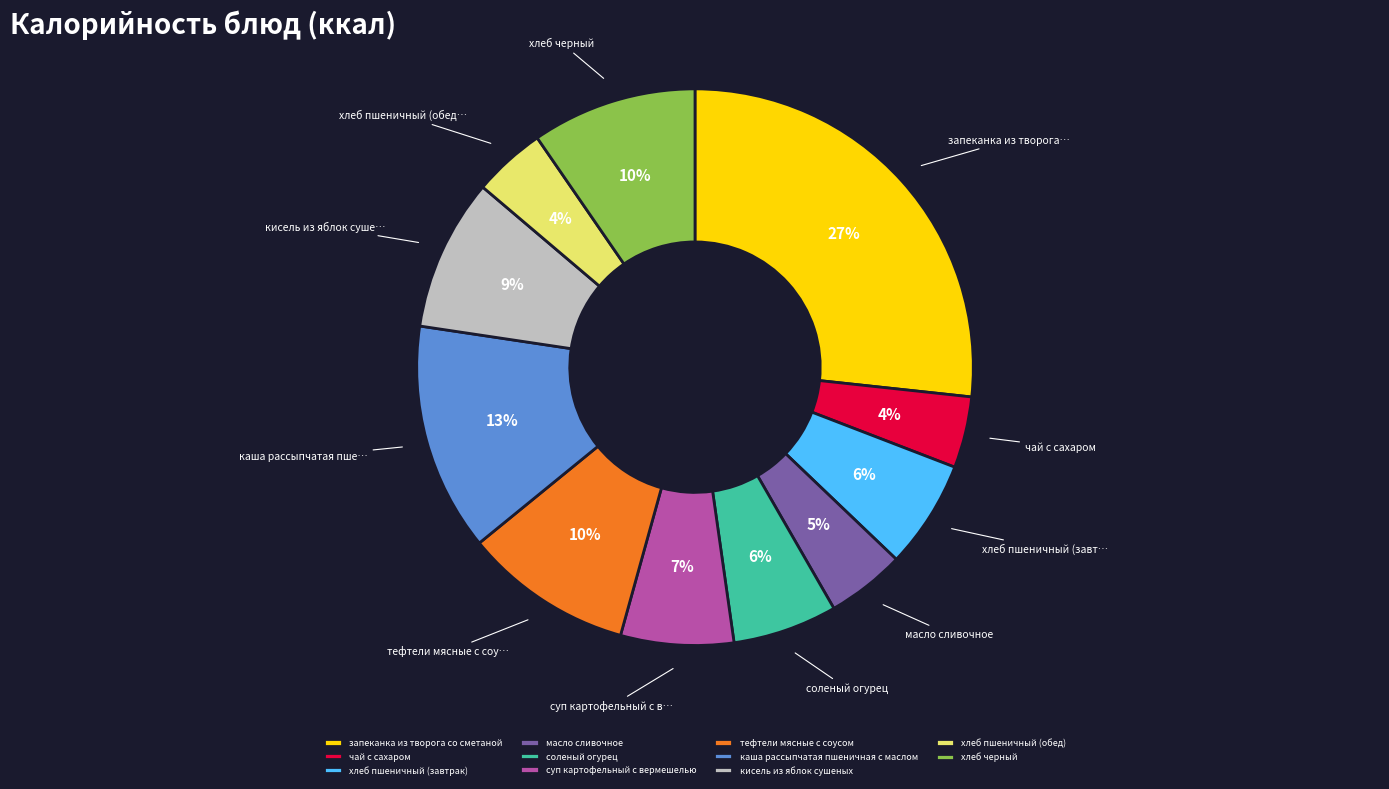

How many slices are in this pie chart?

11